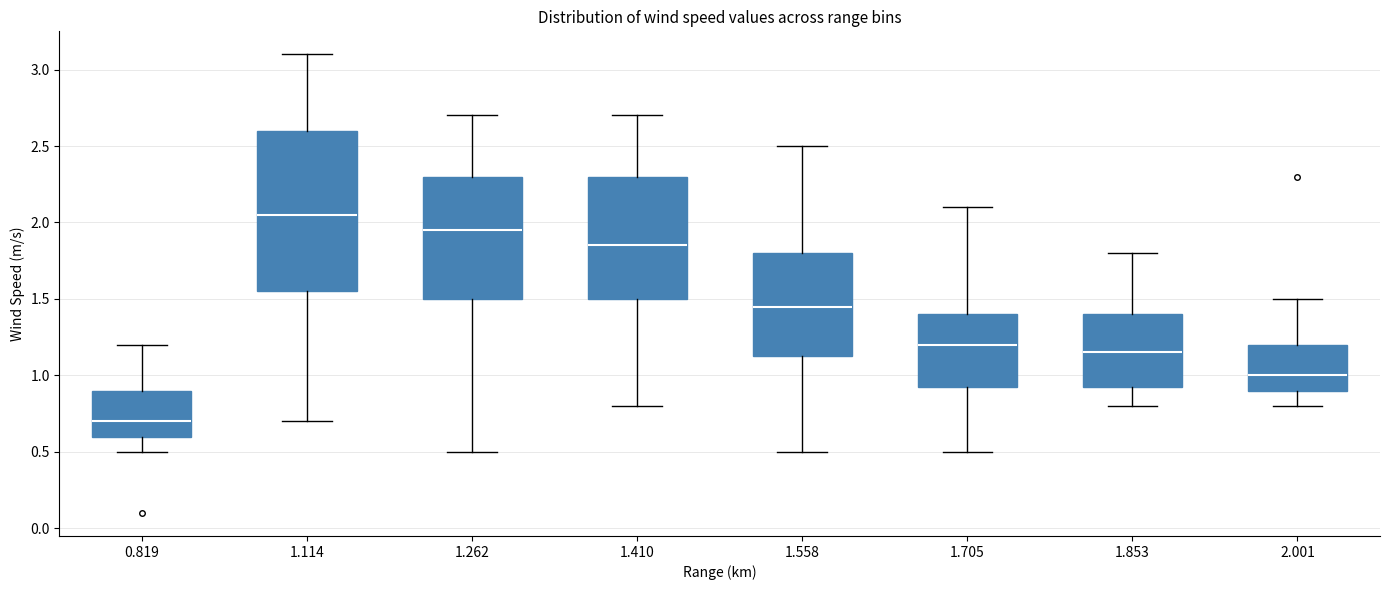

Comparing the boxes themselves (not the whiskers), which one is the tallest?

1.114